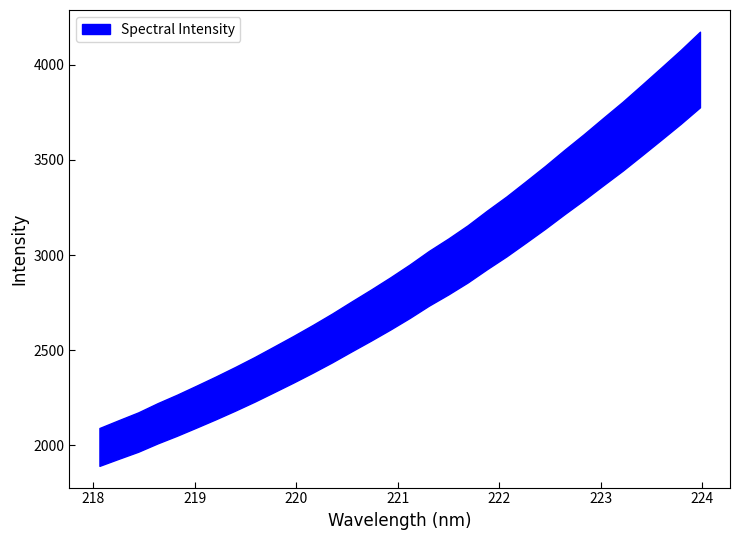

List the labels in order of value, smallest first.

218.0596, 218.2508, 218.442, 218.6332, 218.8244, 219.0156, 219.2067, 219.3979, 219.589, 219.7801, 219.9712, 220.1623, 220.3533, 220.5444, 220.7354, 220.9264, 221.1174, 221.3083, 221.4993, 221.6902, 221.8812, 222.0721, 222.263, 222.4538, 222.6447, 222.8355, 223.0264, 223.2172, 223.408, 223.5987, 223.7895, 223.9802